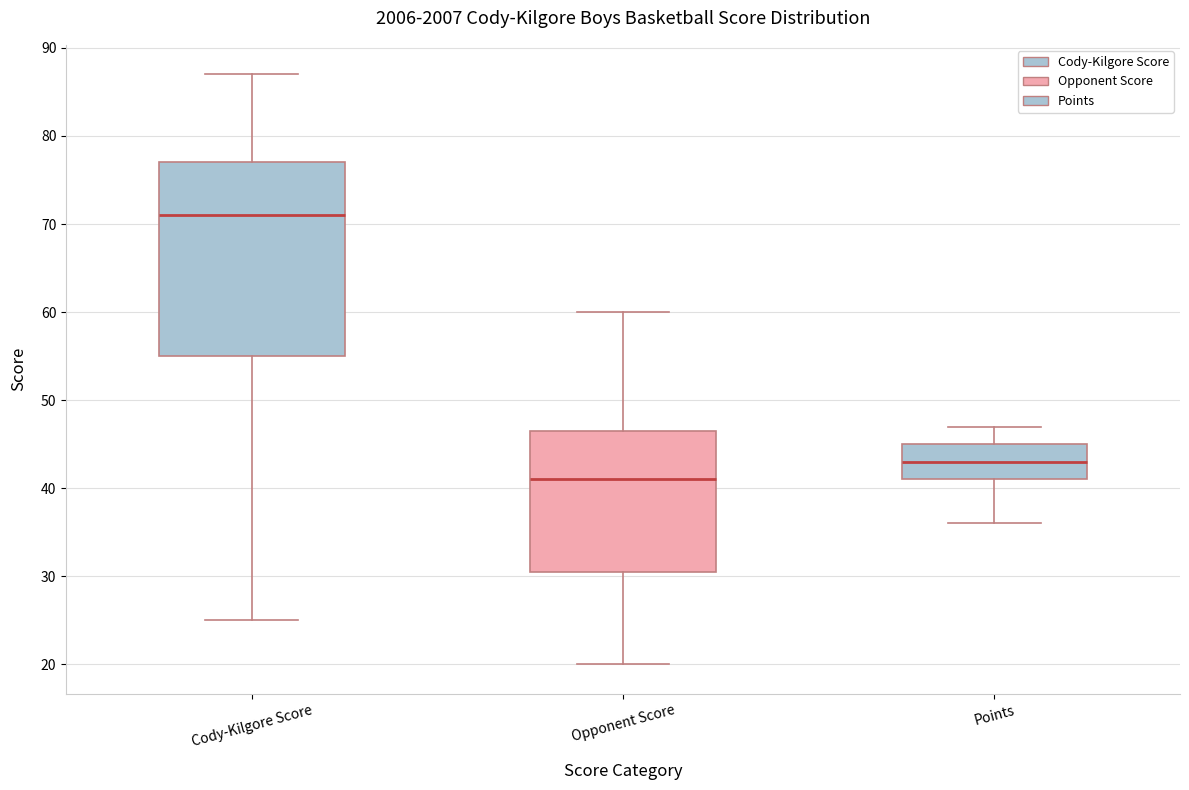

Which box has the highest median line?

Cody-Kilgore Score